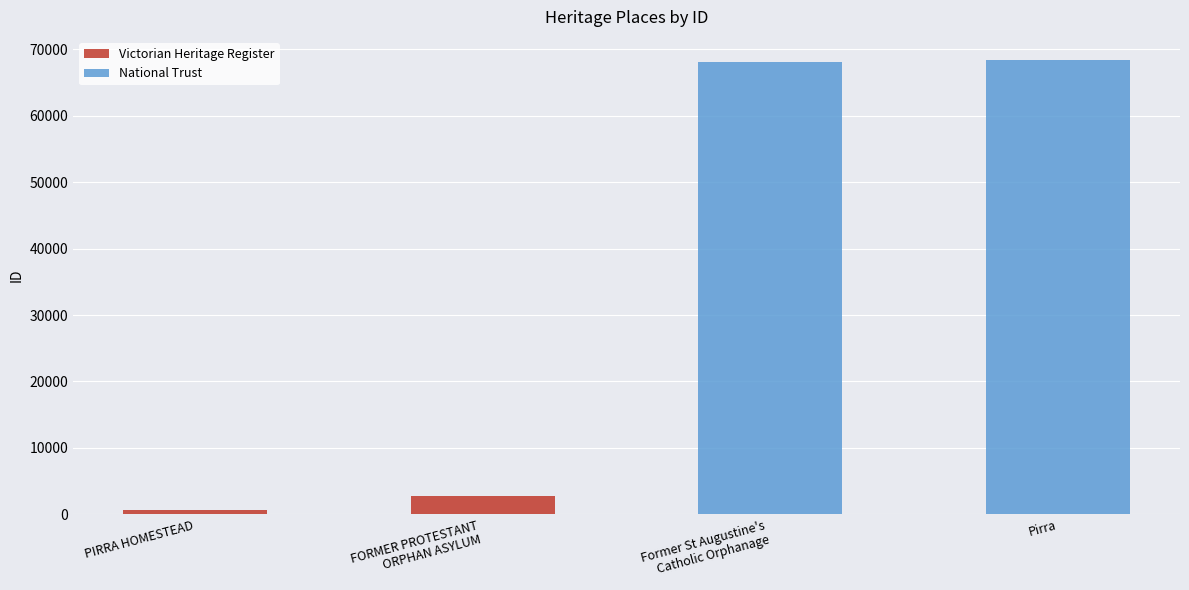

How many values in the National Trust series are below 68464?

1